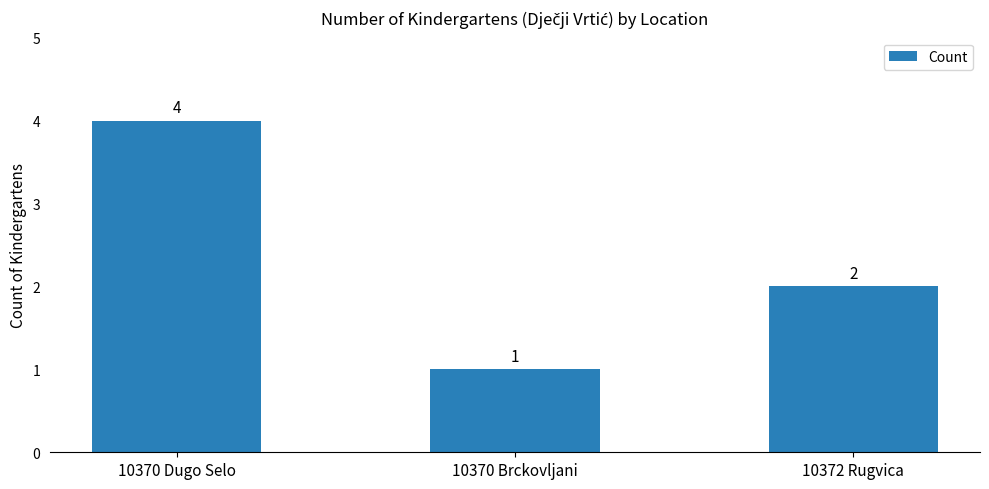

Are the bars grouped side by side (vs. stacked)?

No